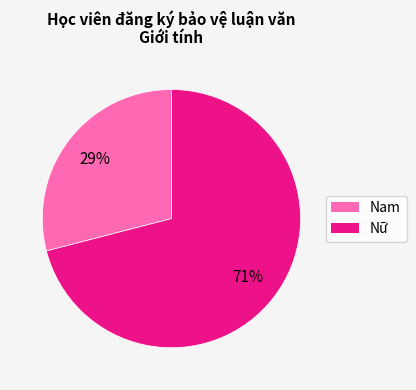

What is the largest slice in the pie chart?

Nữ